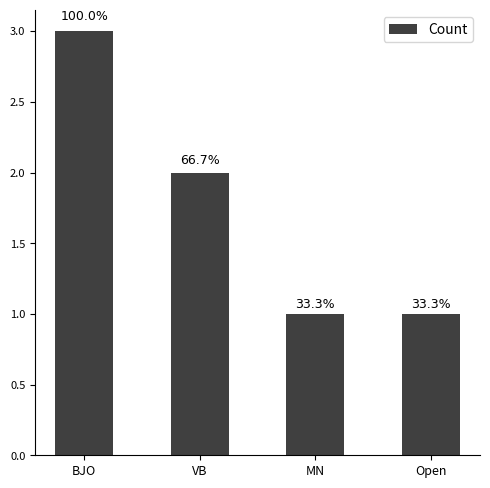

What is the label of the 1st bar from the right?

Open